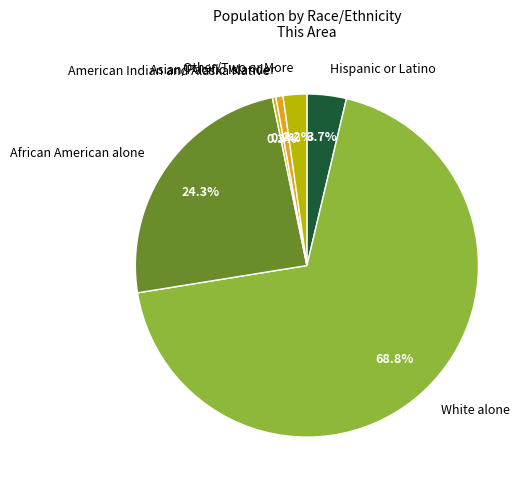

Between African American alone and Other/Two or More, which is larger?

African American alone